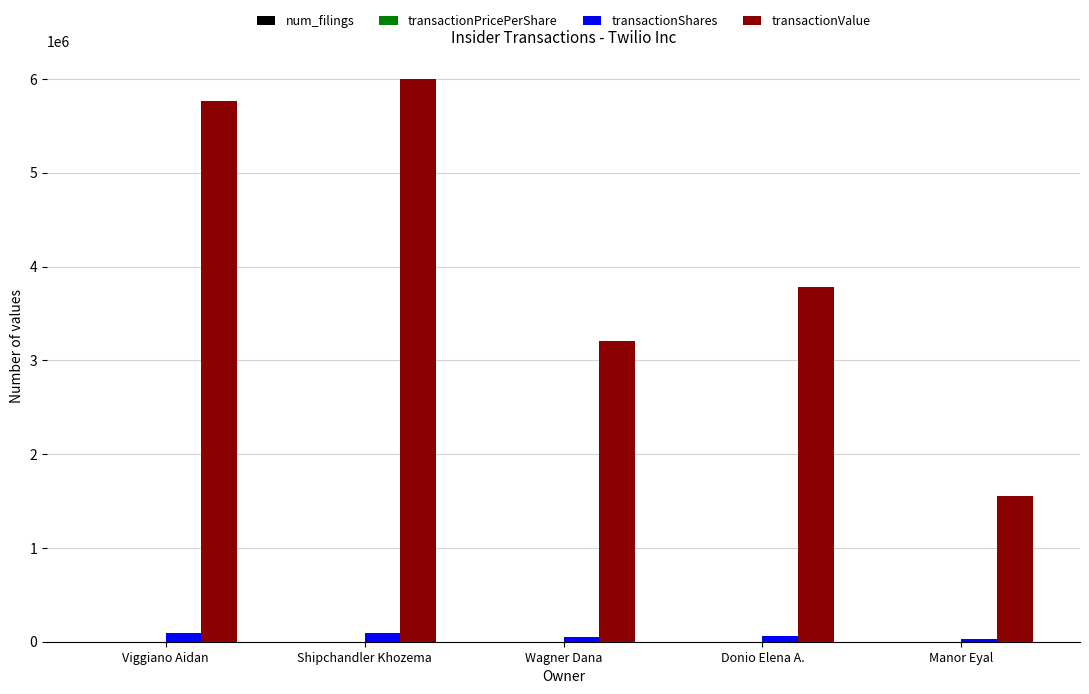

Between Wagner Dana and Donio Elena A., which series saw the biggest shift?

transactionValue